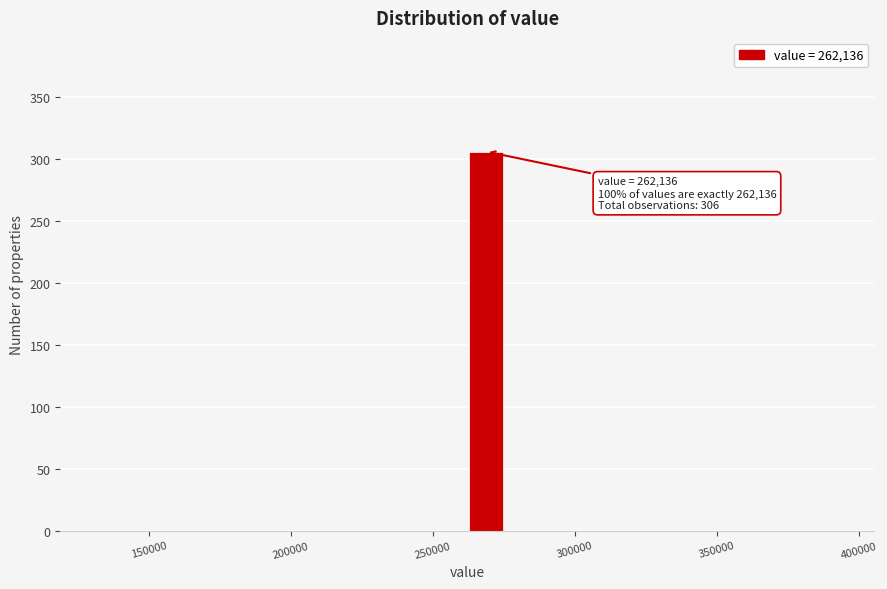

Around what value on the x-axis is the tallest bar? Give the approximate position of its centre, as read against the axis.

270000